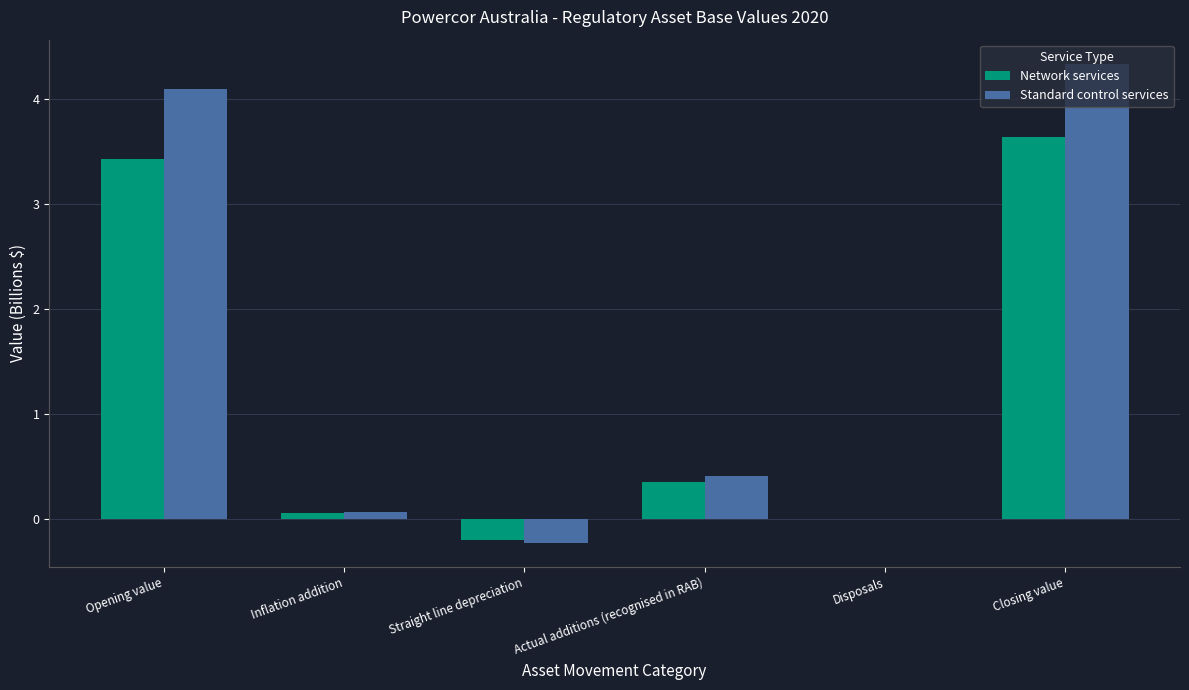

Which category has the highest value in the Network services series?

Closing value